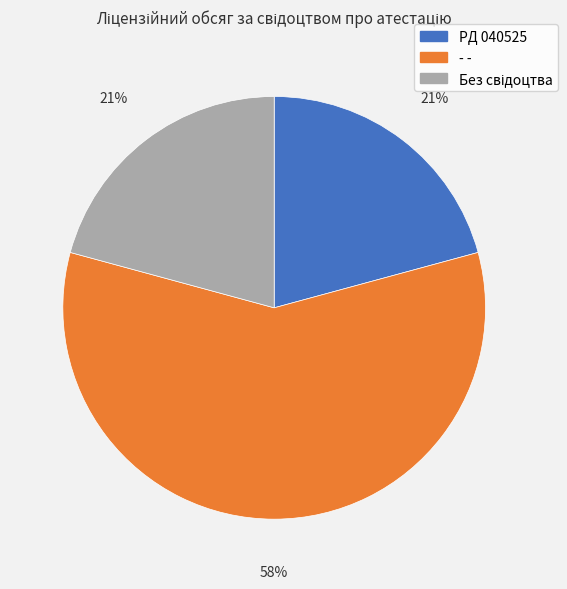

What is the ratio of the value at PД 040525 to the value at - -?

0.4